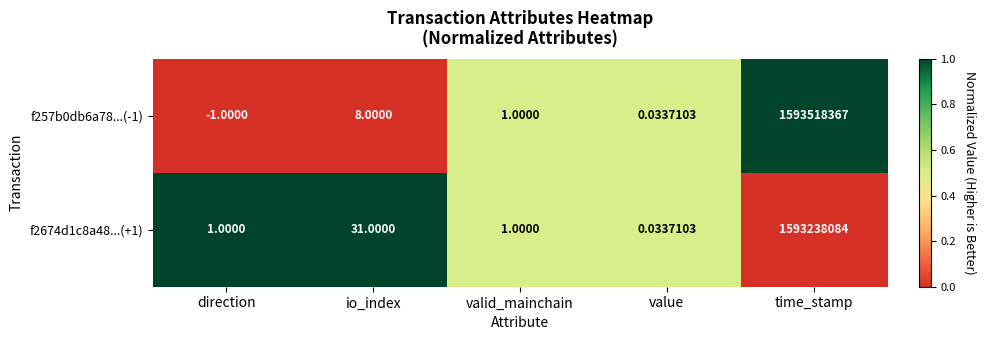

What is the total value across all series at io_index?

39.0